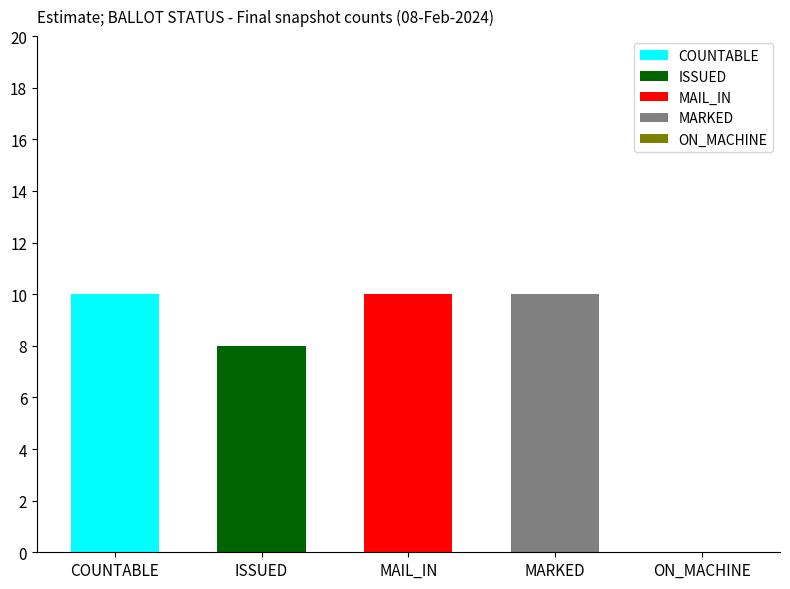

What is the approximate value at MARKED, to the nearest 5?

10